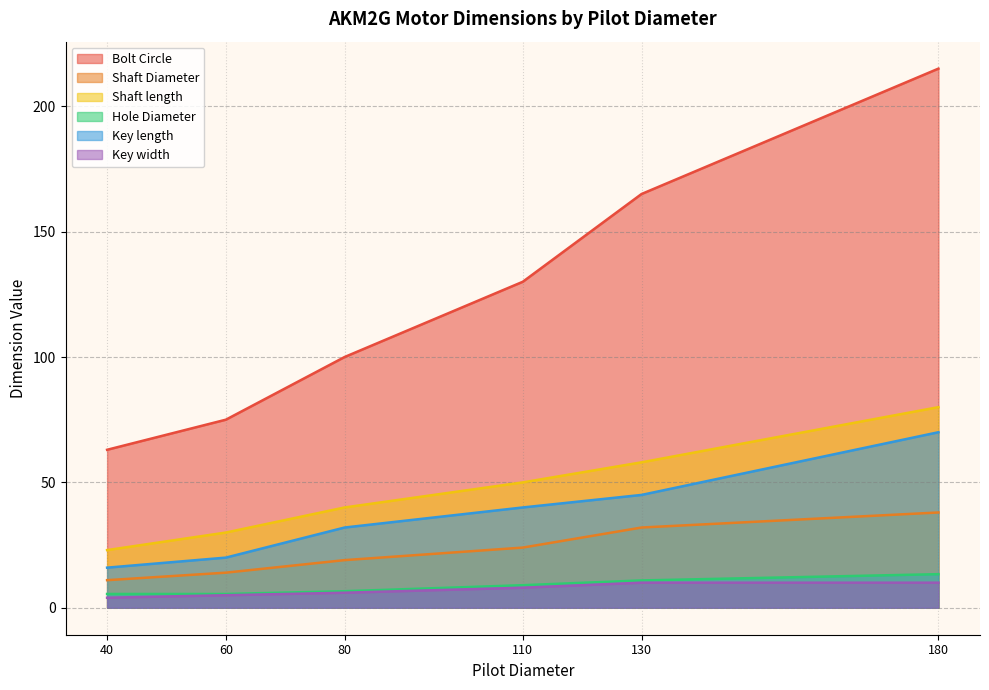

How many series are shown in this chart?

6